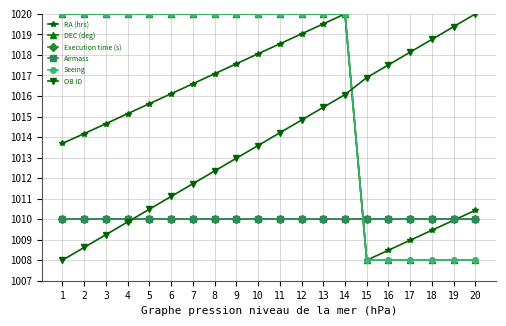

What is the value of the RA (hrs) point at the 3rd from the left?

1014.7